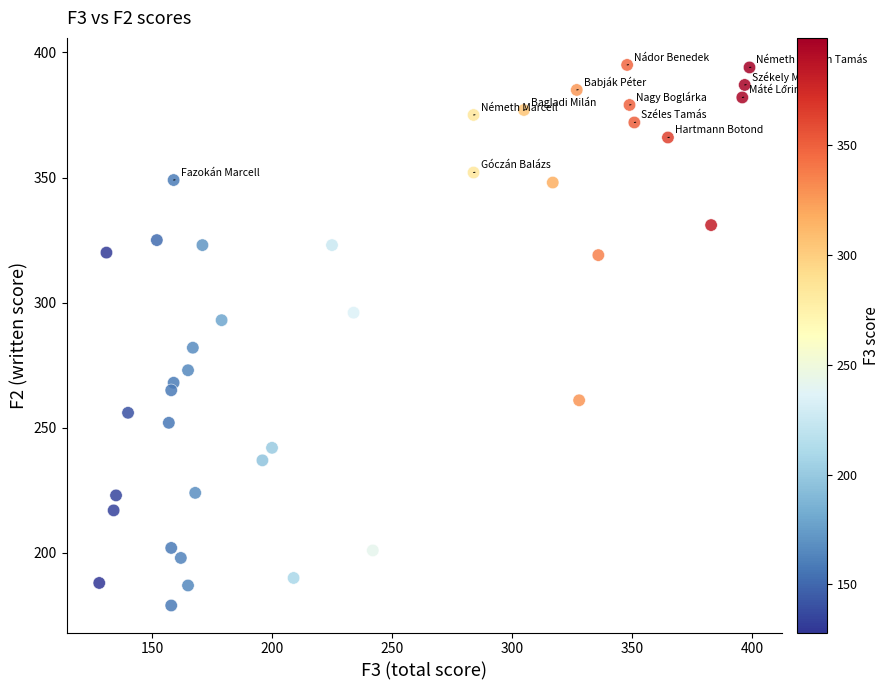

What is the range of X values (max minus min)?

271